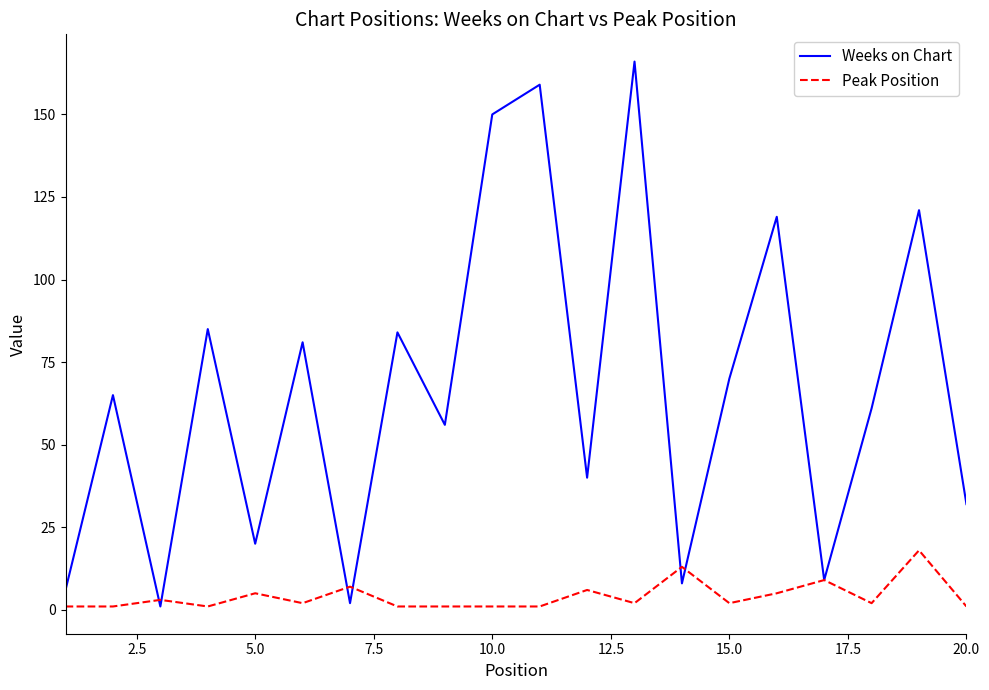

What are all the series names shown in the legend?

Weeks on Chart, Peak Position